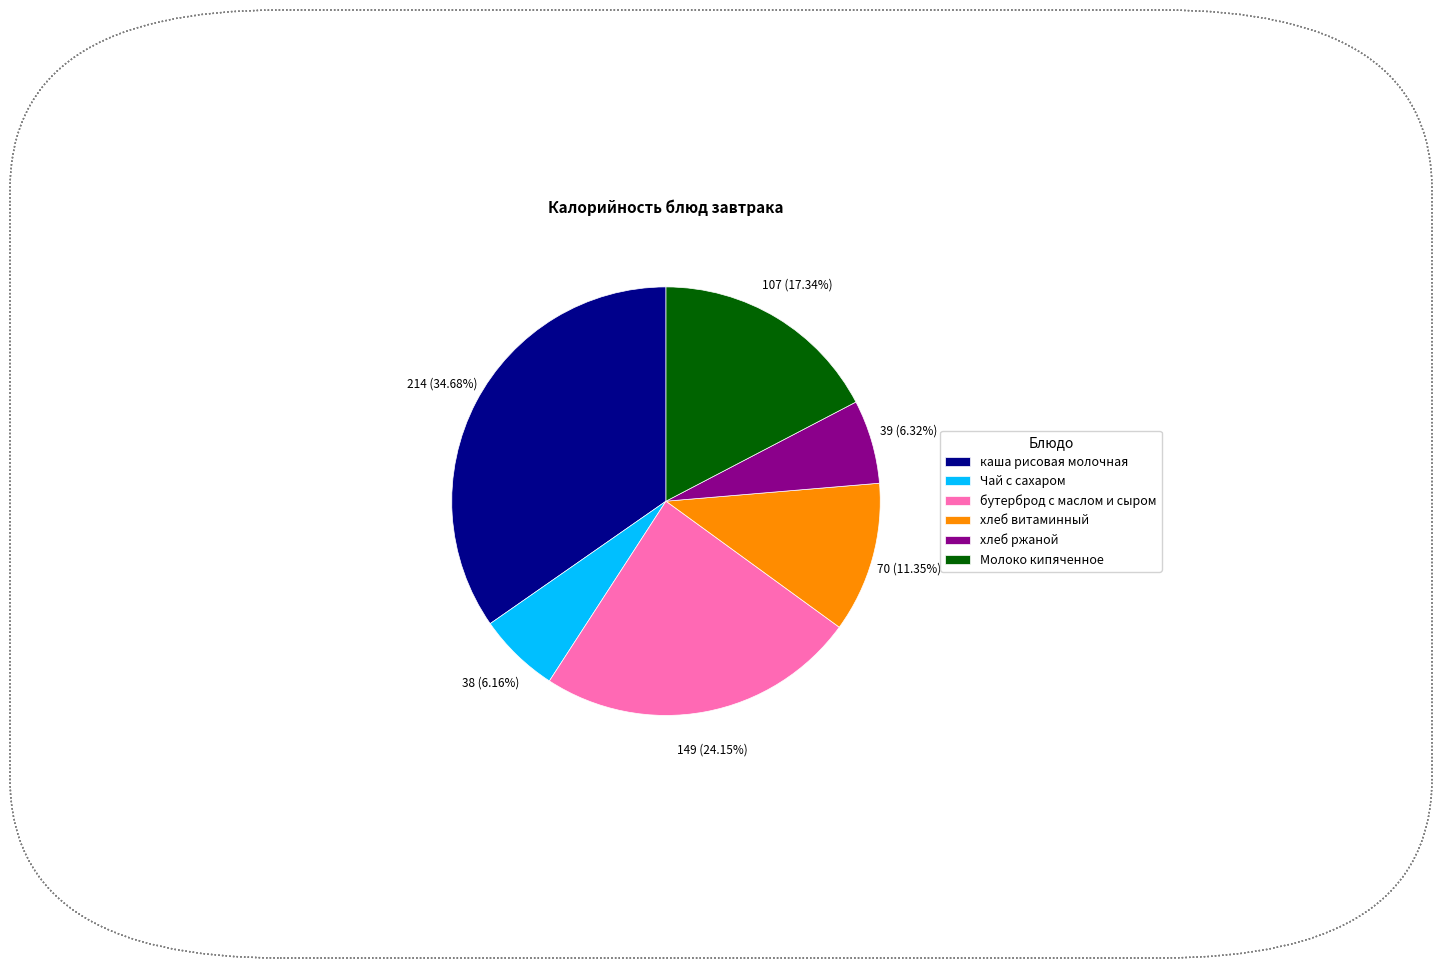

To the nearest percent, what percentage of the pie is Молоко кипяченное?

17%